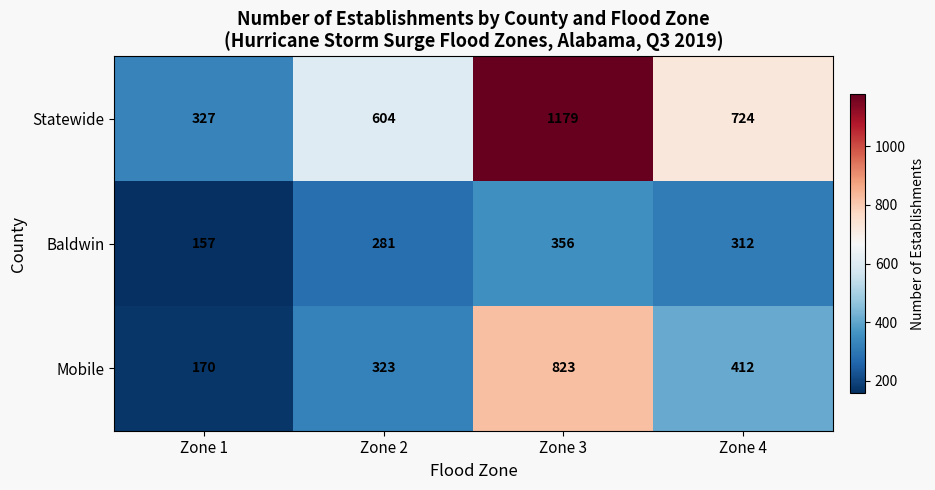

The value of Baldwin at Zone 4 is 113. True or false?

False